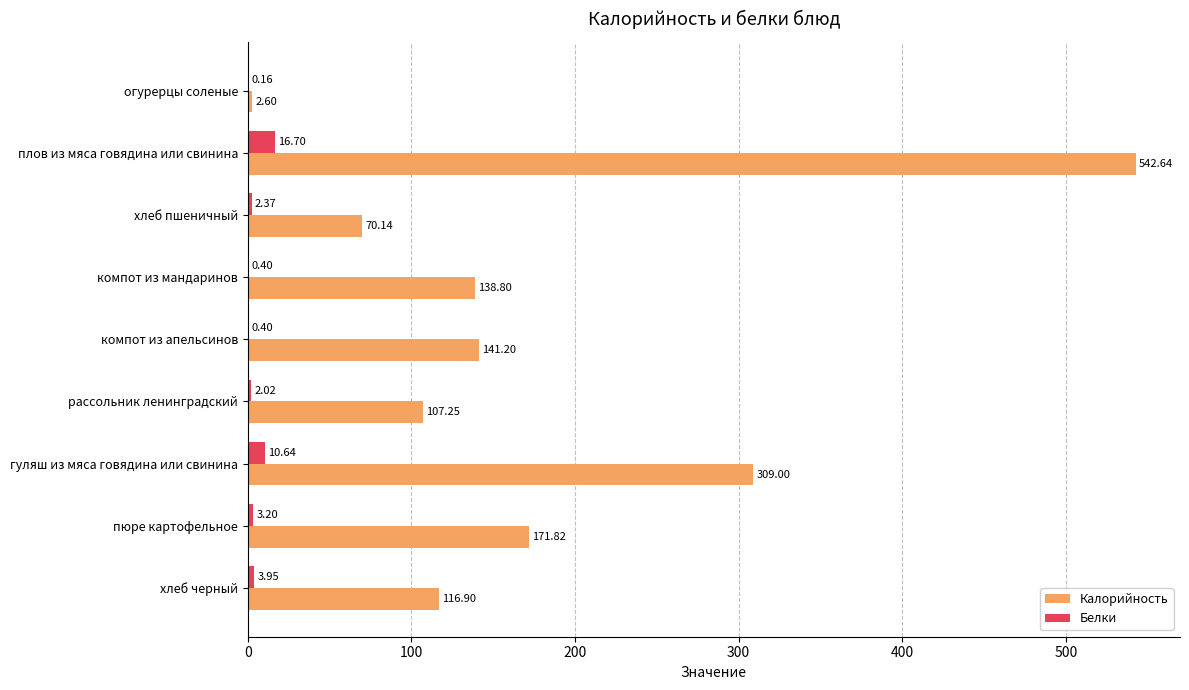

Where is Белки nearest to the value 8?

гуляш из мяса говядина или свинина